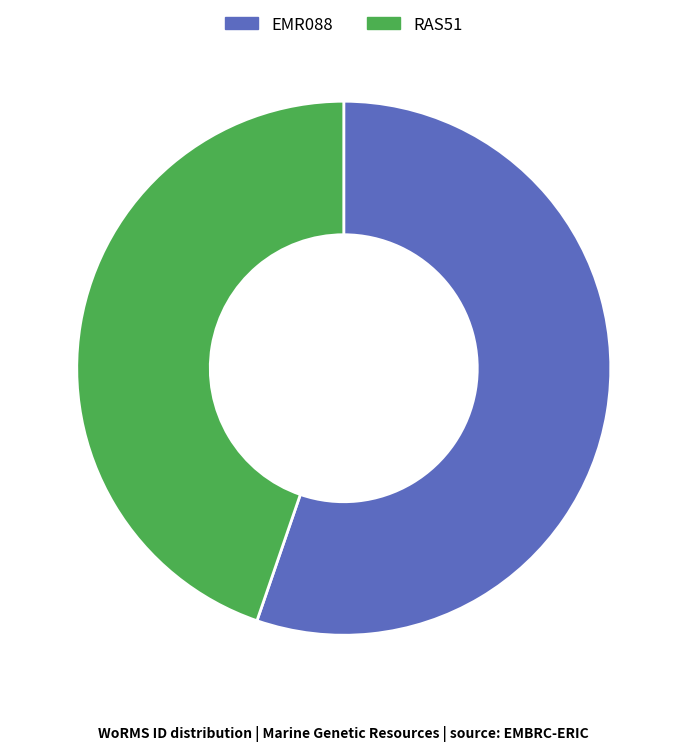

How many slices are in this pie chart?

2